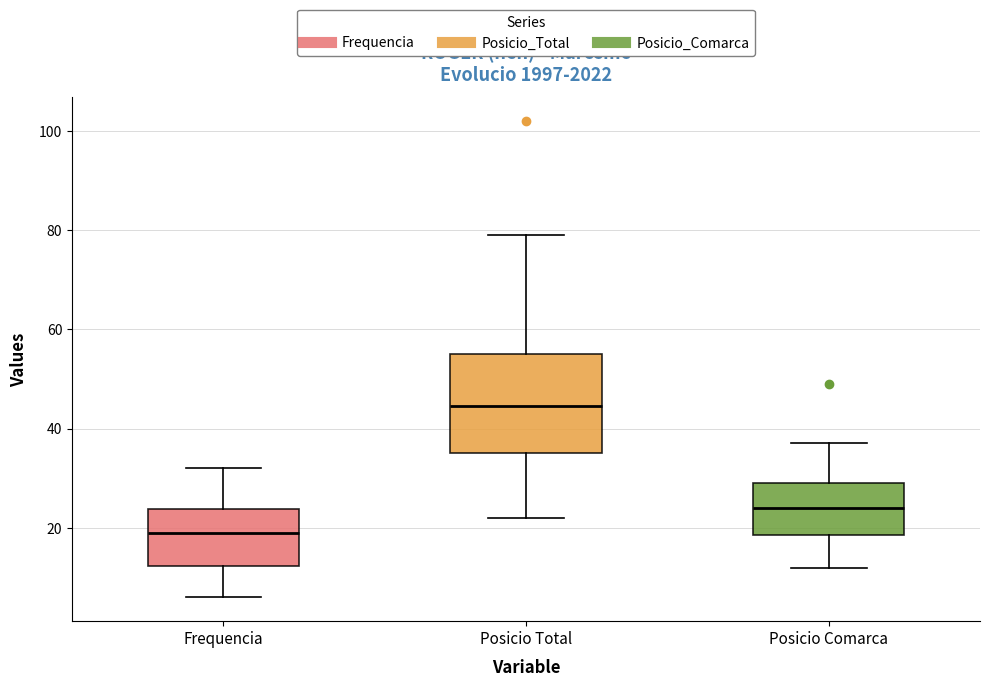

Where does the lower whisker of the box for Posicio Comarca end on the y-axis? The values are not printed on the chart, so give them approximately, as read against the axis.

12